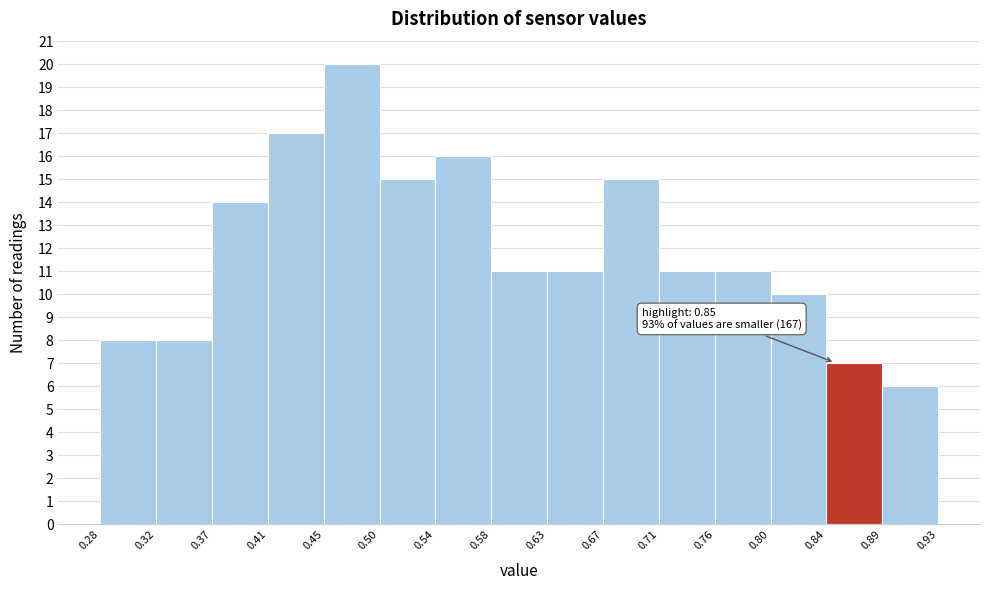

Over which range of the x-axis is the bar tallest?

0.45 to 0.50